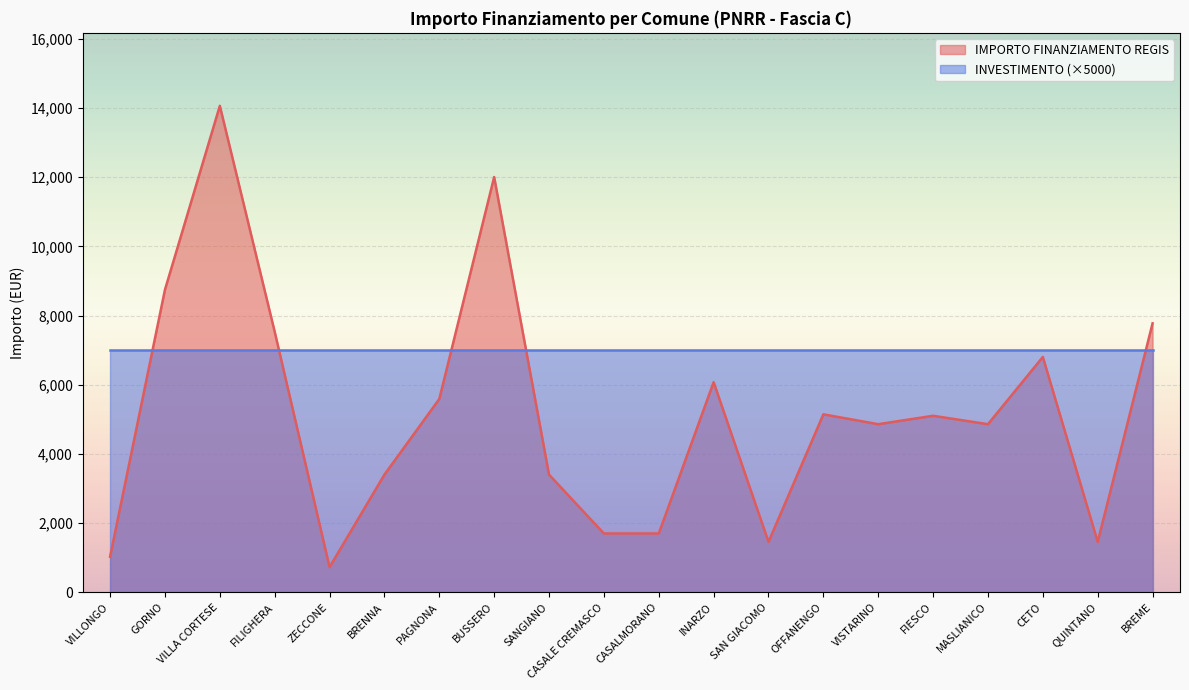

What is the difference between the values at FIESCO and VISTARINO?

243